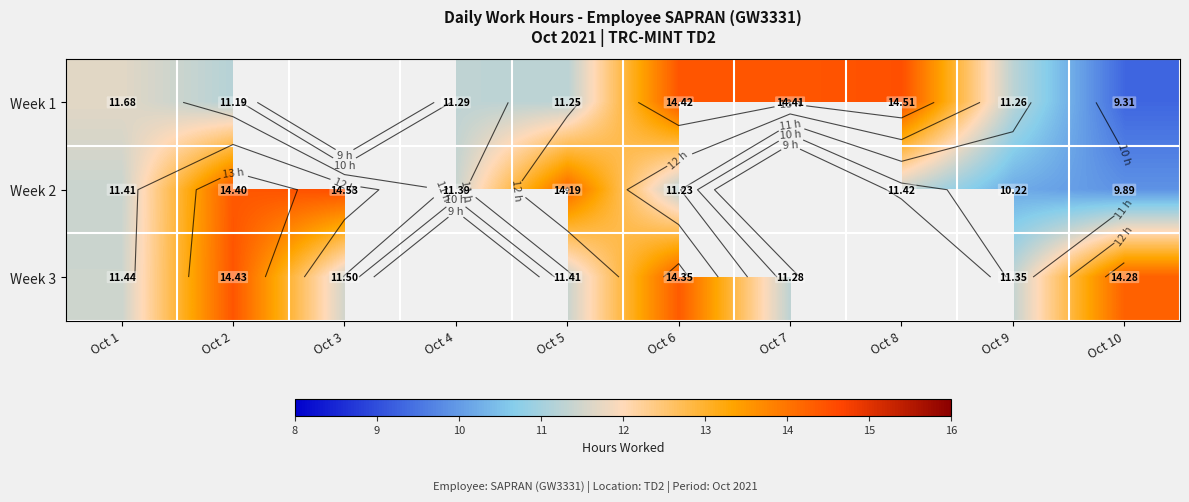

What is the highest value of the Week 1 series?

14.5